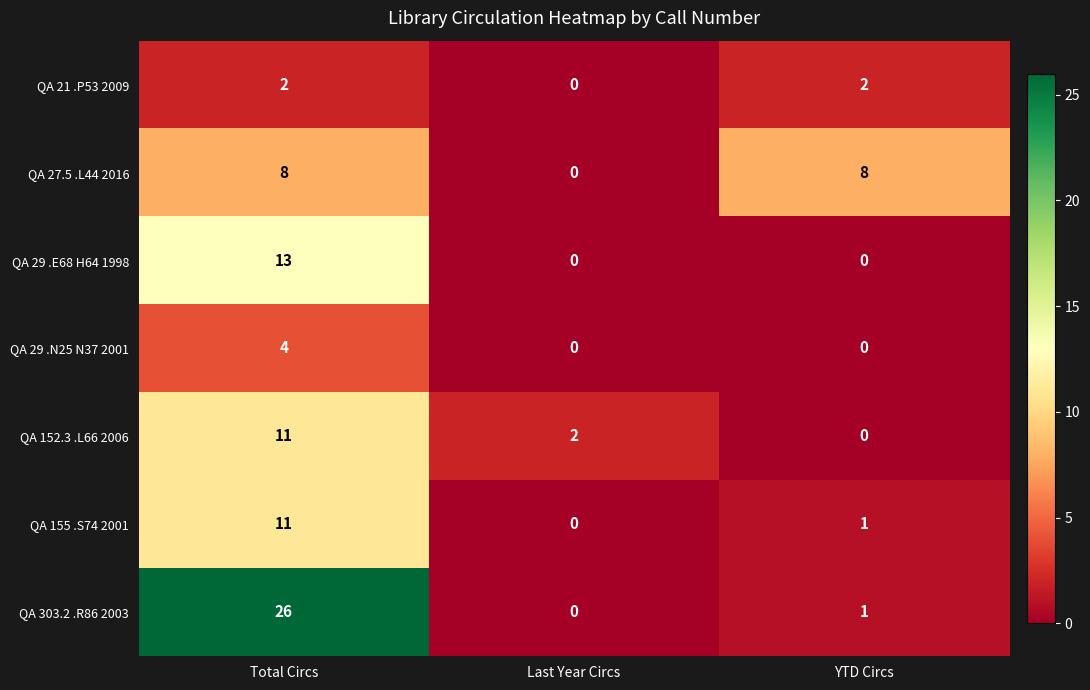

At which category is the sum across all series the highest?

Total Circs